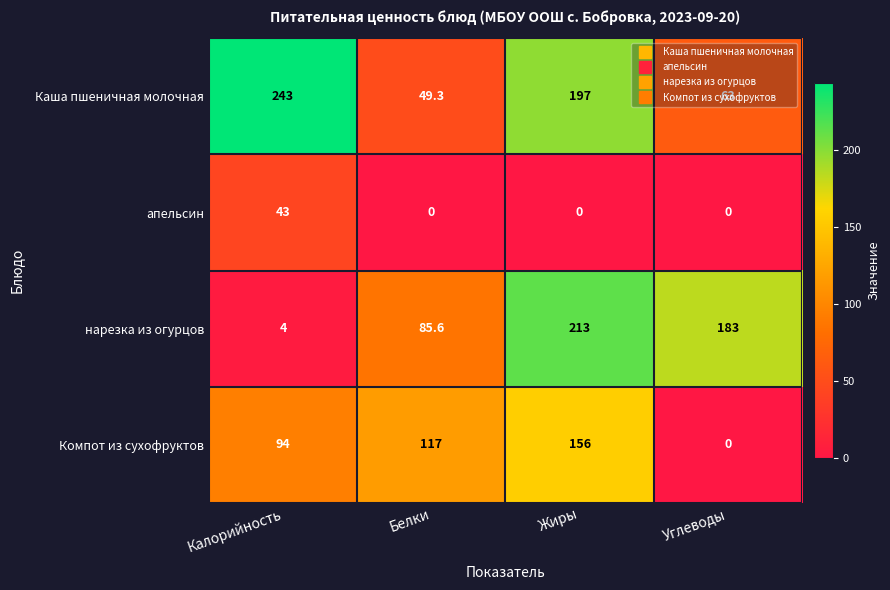

What is the approximate value of Компот из сухофруктов at Калорийность?

94.0